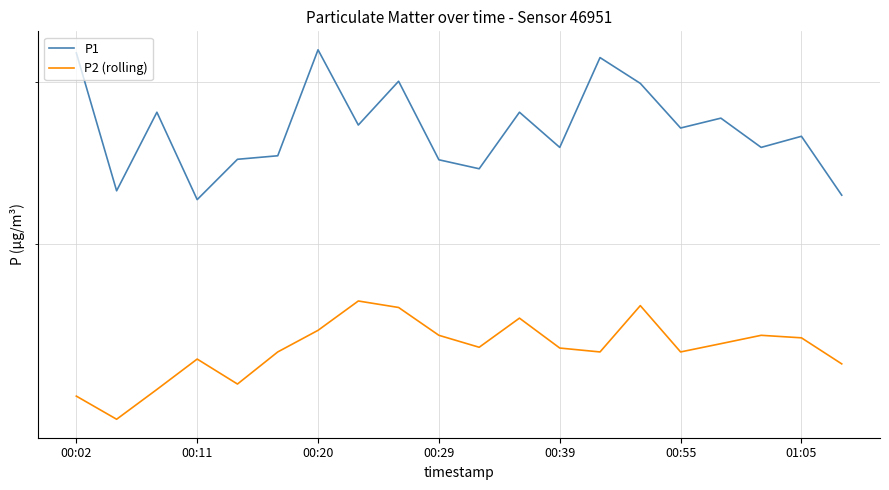

The value of P2 (rolling) at 00:20 is 13.9. True or false?

True